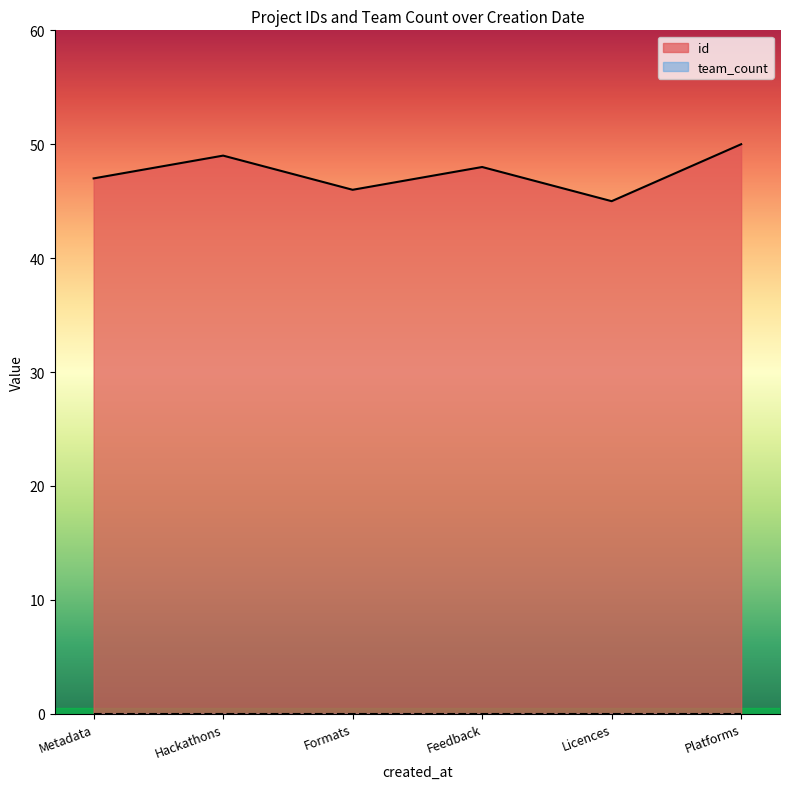

How many categories are shown in the chart?

6